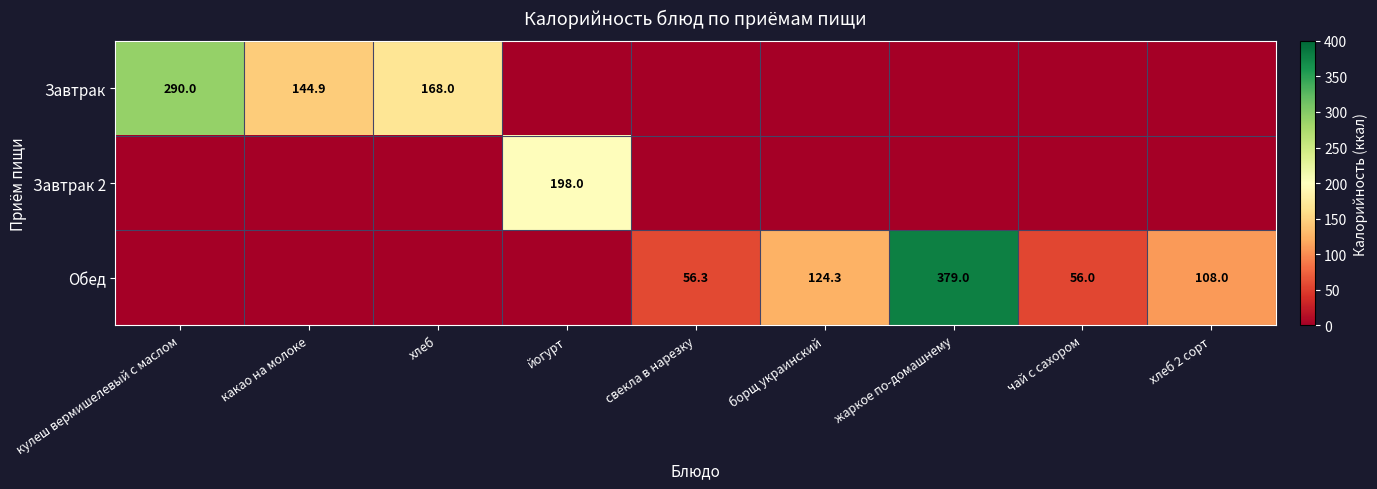

Is it true that Завтрак 2 equals 198.0 at йогурт?

True